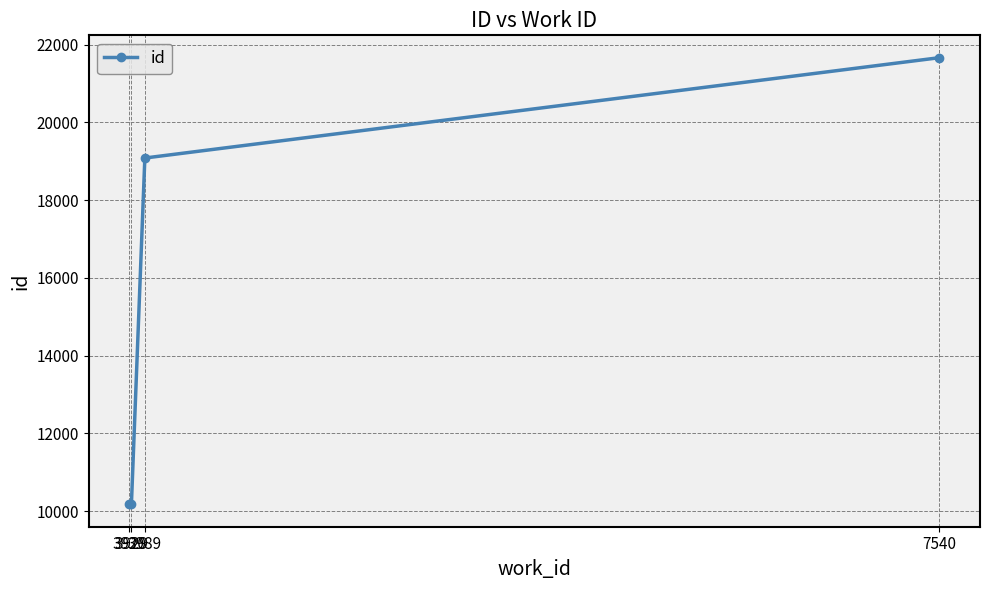

What is the smallest value displayed?

10174